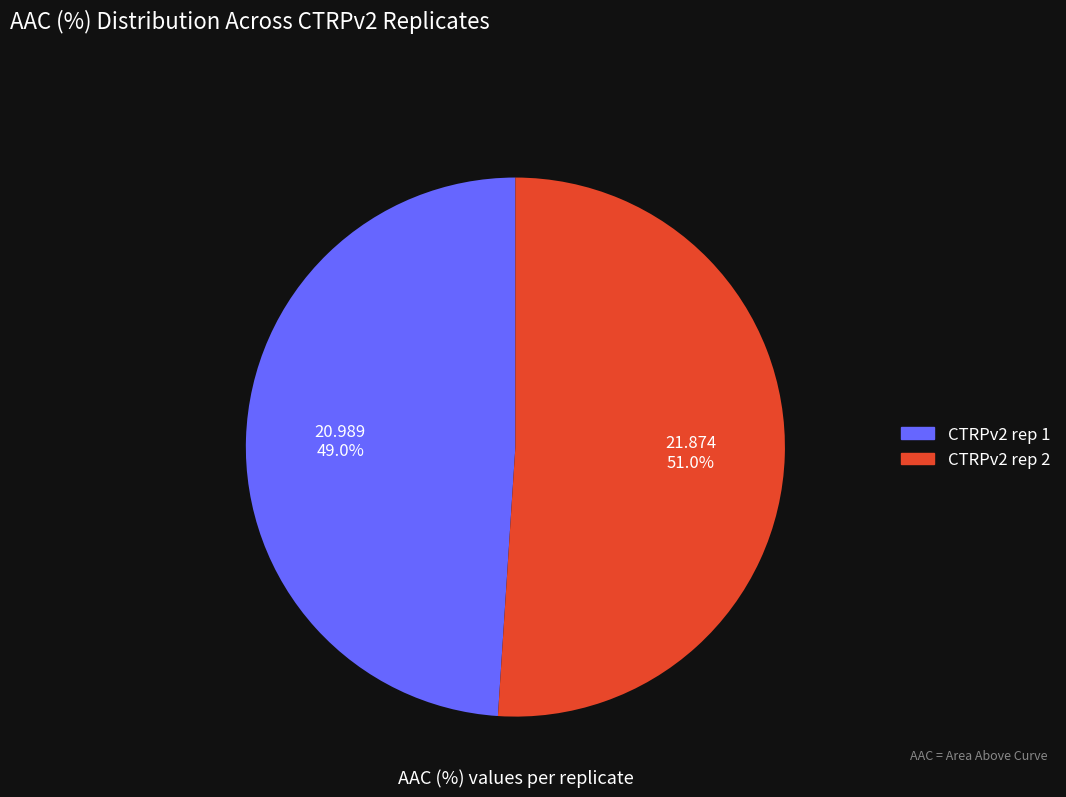

Does CTRPv2 rep 2 represent more than half of the total?

Yes